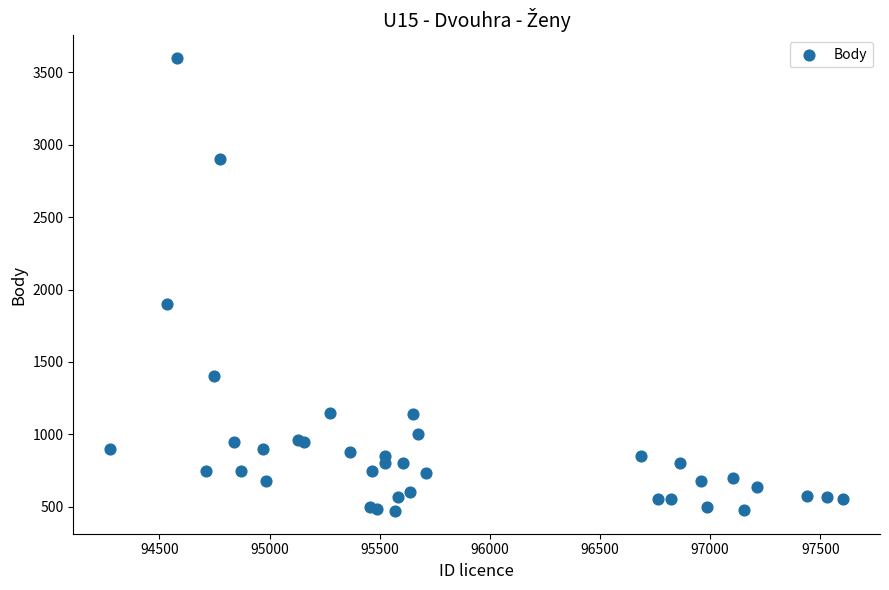

What Y value in the scatter plot is closest to 2035?

1900